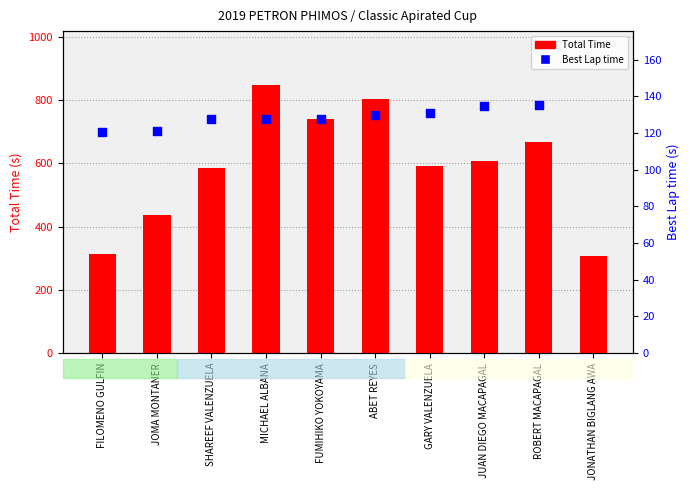

What is the total value across all series at SHAREEF VALENZUELA?

712.4